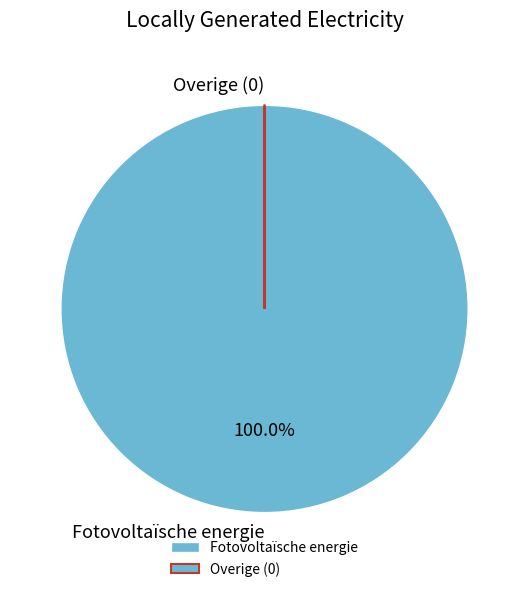

Which slice is the largest?

Fotovoltaïsche energie